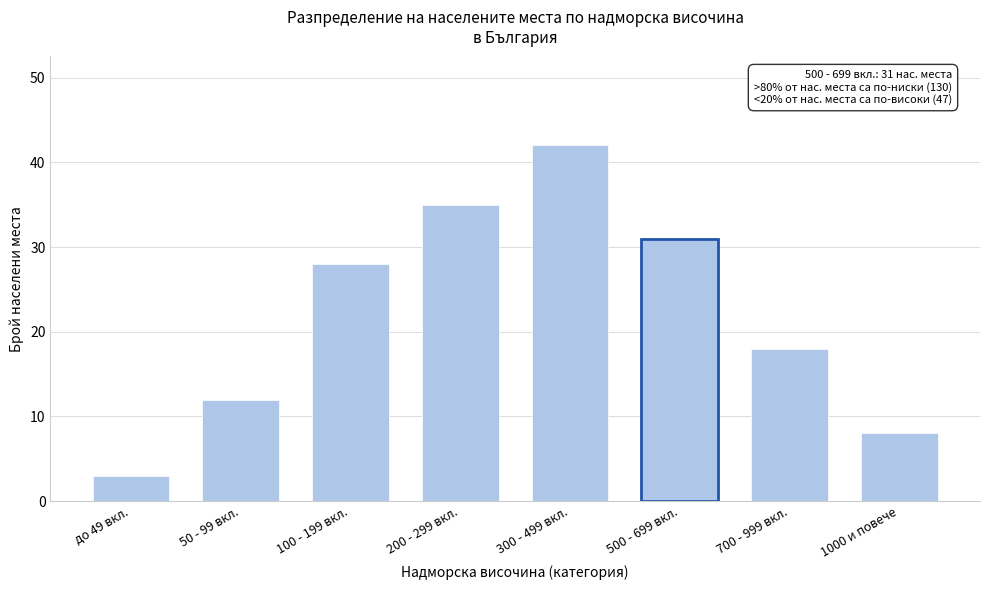

Reading left to right, list all the values displayed in this chart.

до 49 вкл.=3	50 - 99 вкл.=12	100 - 199 вкл.=28	200 - 299 вкл.=35	300 - 499 вкл.=42	500 - 699 вкл.=31	700 - 999 вкл.=18	1000 и повече=8